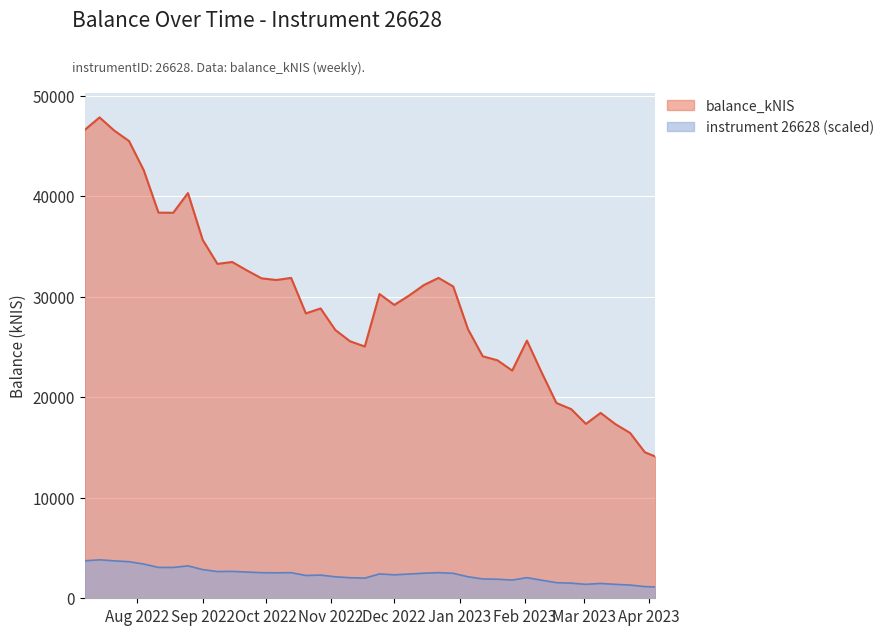

How many values are below 30132?

20